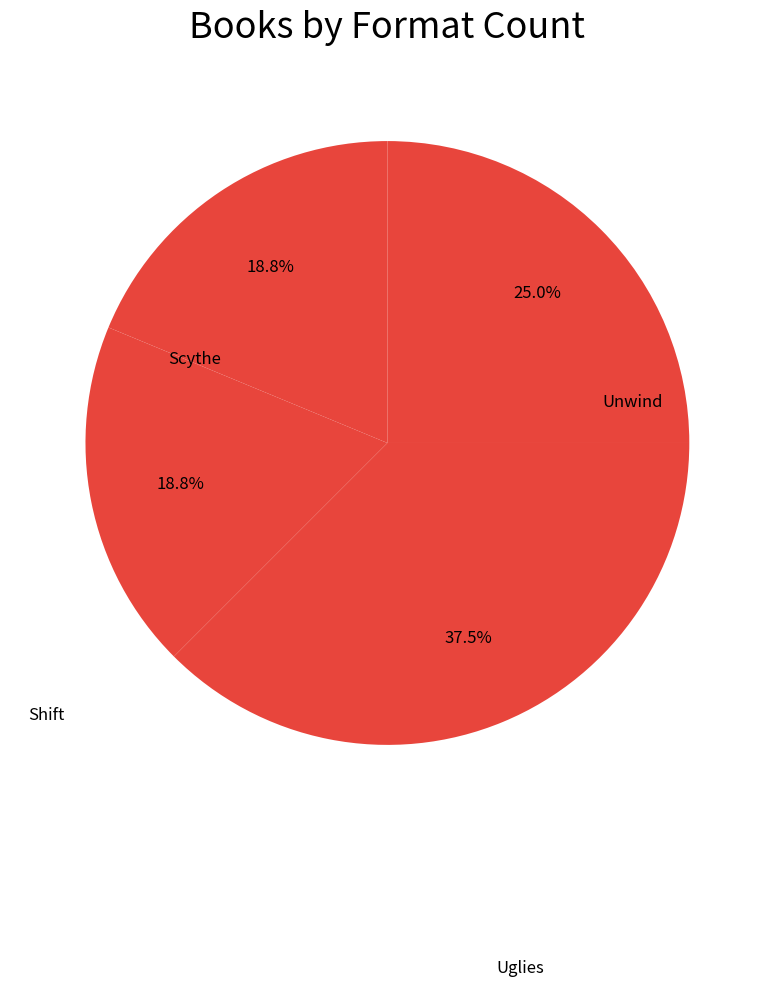

How many segments does this pie chart have?

4